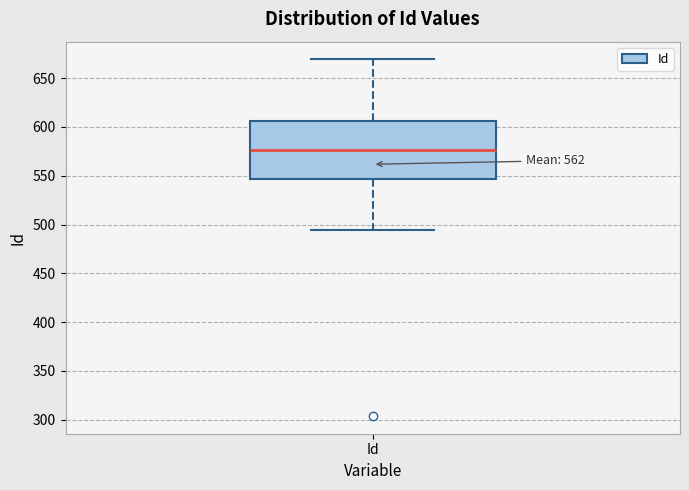

Where does the lower whisker of the box for Id end on the y-axis? The values are not printed on the chart, so give them approximately, as read against the axis.

495